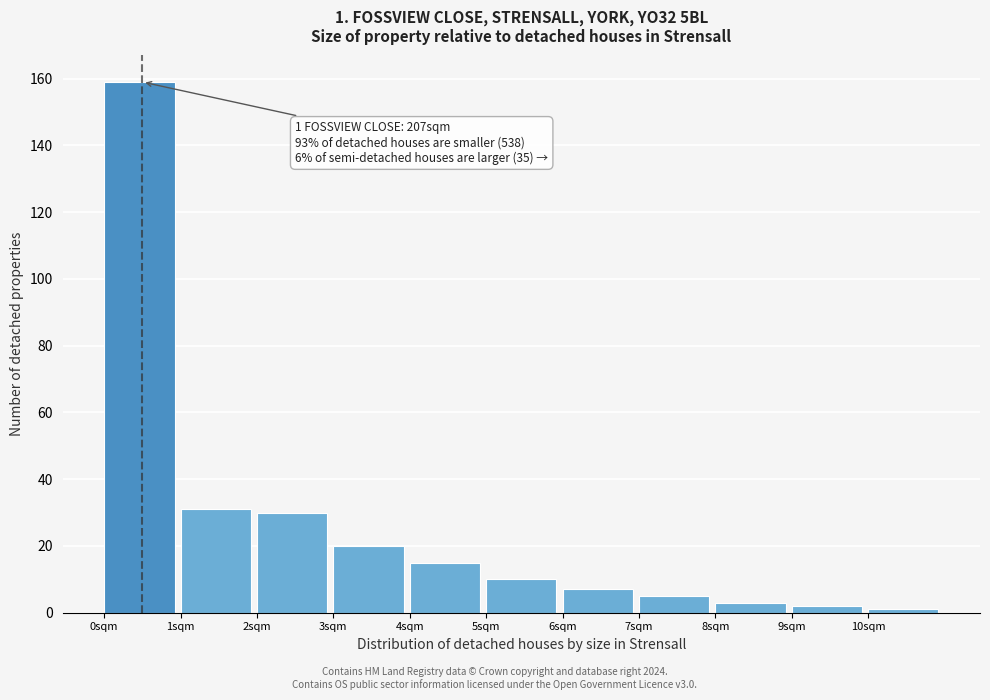

Over which range of the x-axis is the bar tallest?

0 to 1